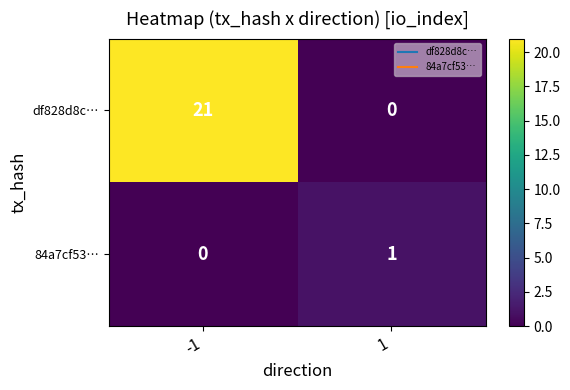

Rank the series at -1 from lowest to highest value.

84a7cf53…, df828d8c…